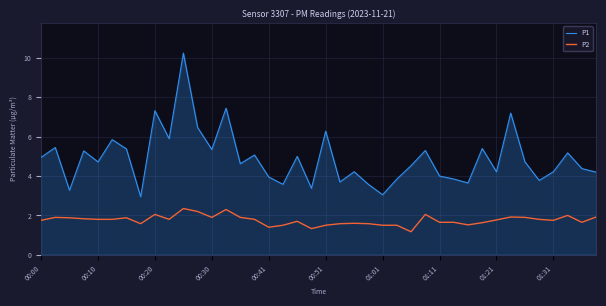

Which series has the widest spread of values?

P1